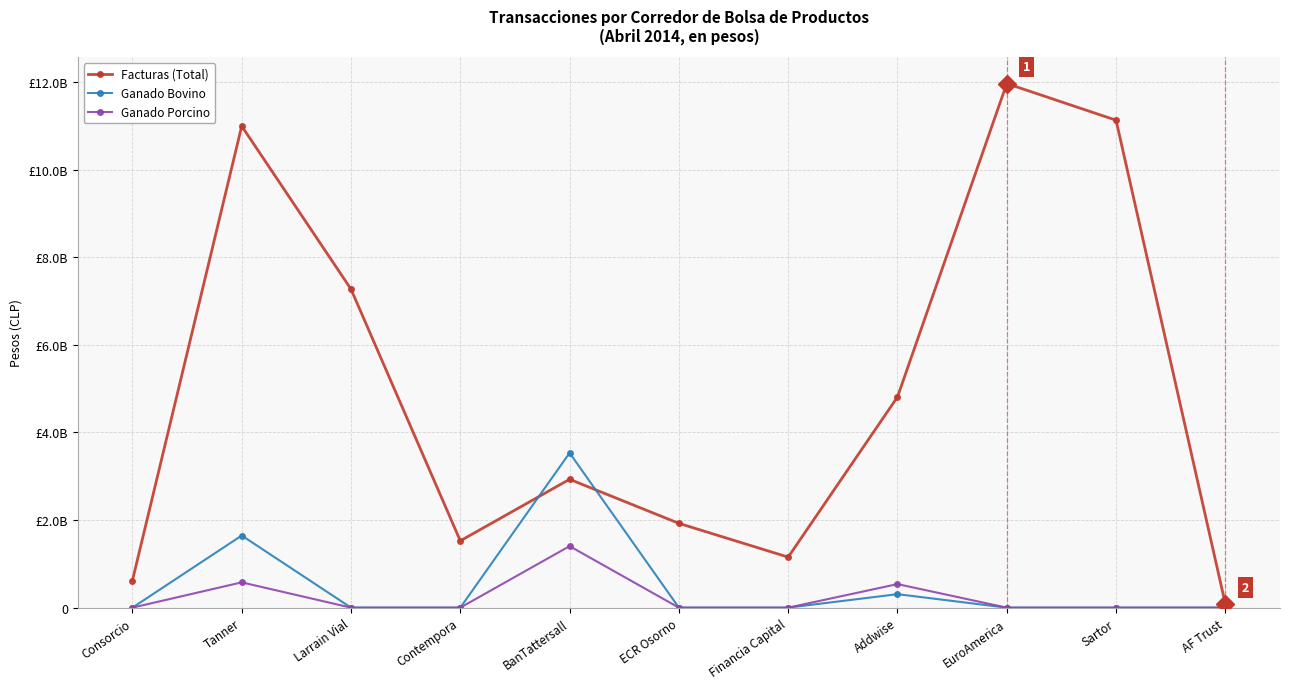

At which category does the chart reach its peak across all series?

EuroAmerica